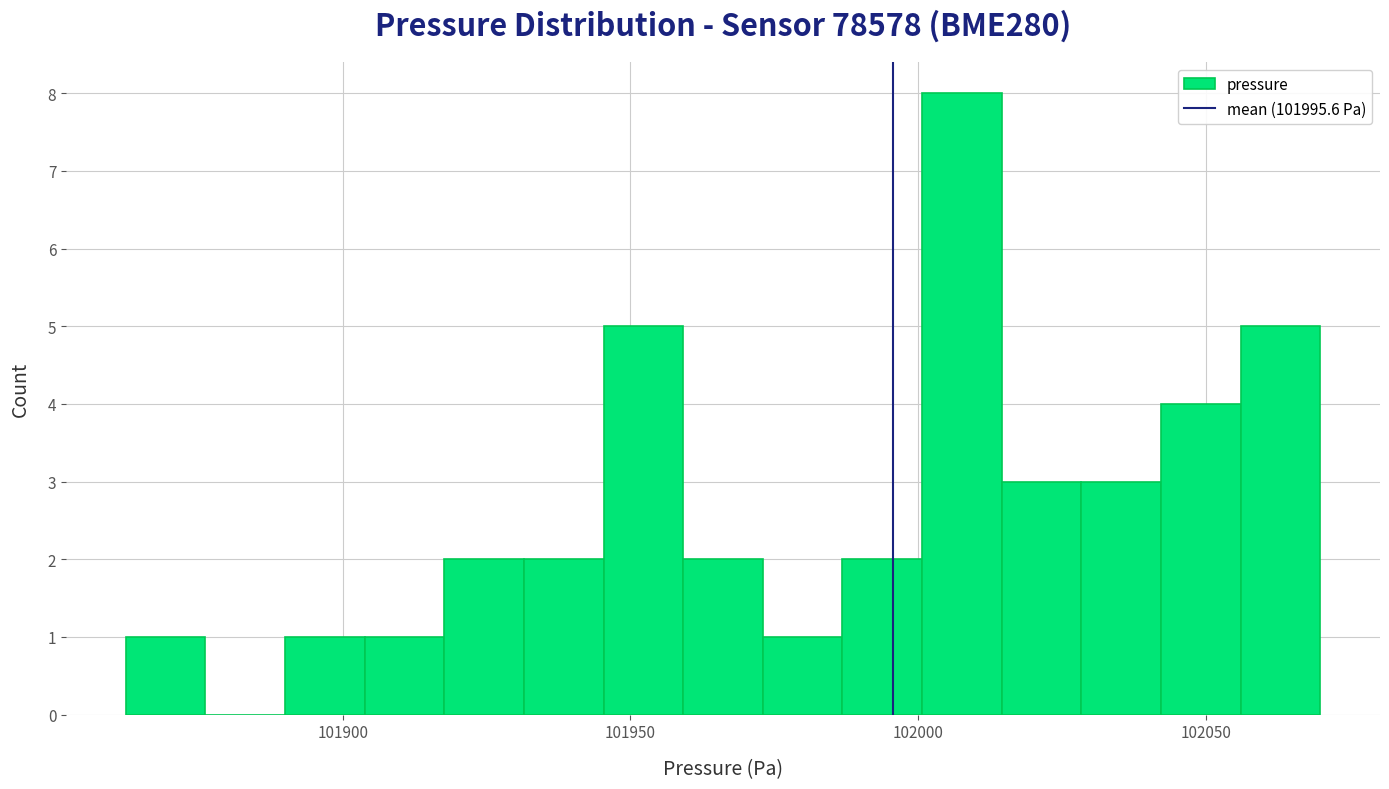

Around what value on the x-axis is the tallest bar? Give the approximate position of its centre, as read against the axis.

102010